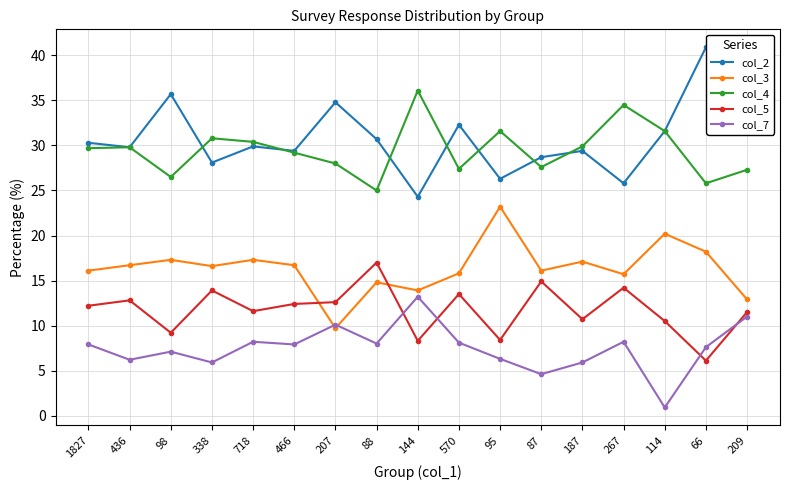

Is it true that col_3 equals 30.0 at 98?

False